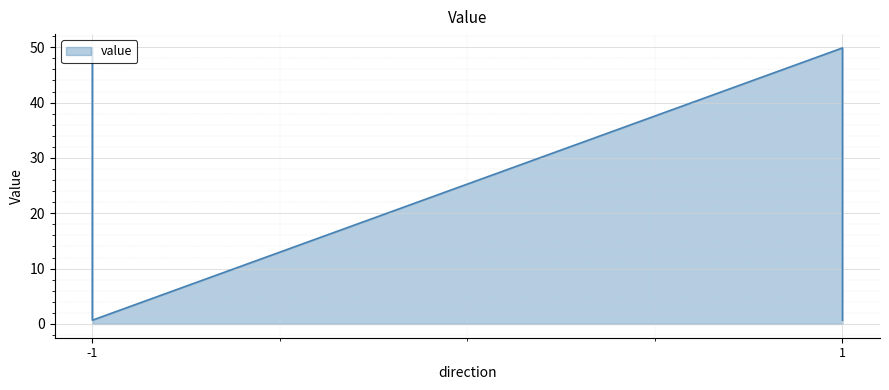

What is the greatest value displayed?

49.9